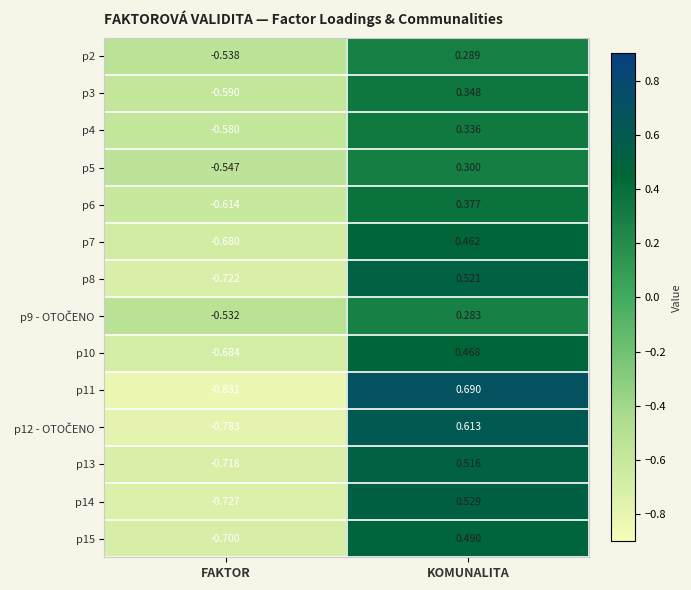

At which category is the sum across all series the highest?

KOMUNALITA